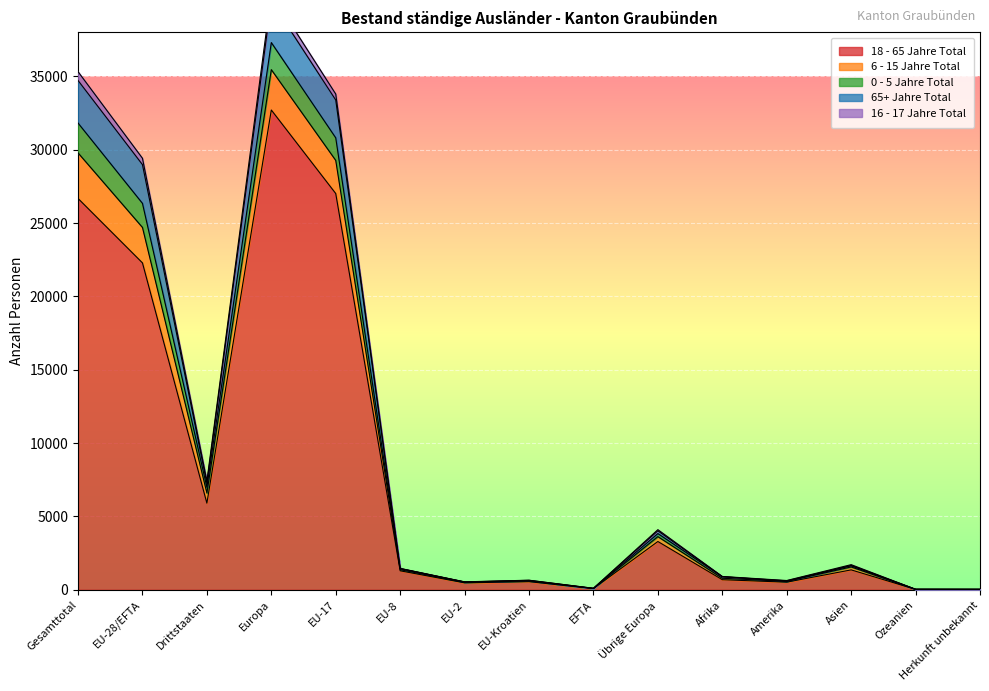

True or false: 18 - 65 Jahre Total has a value of 5904 at Drittstaaten.

True